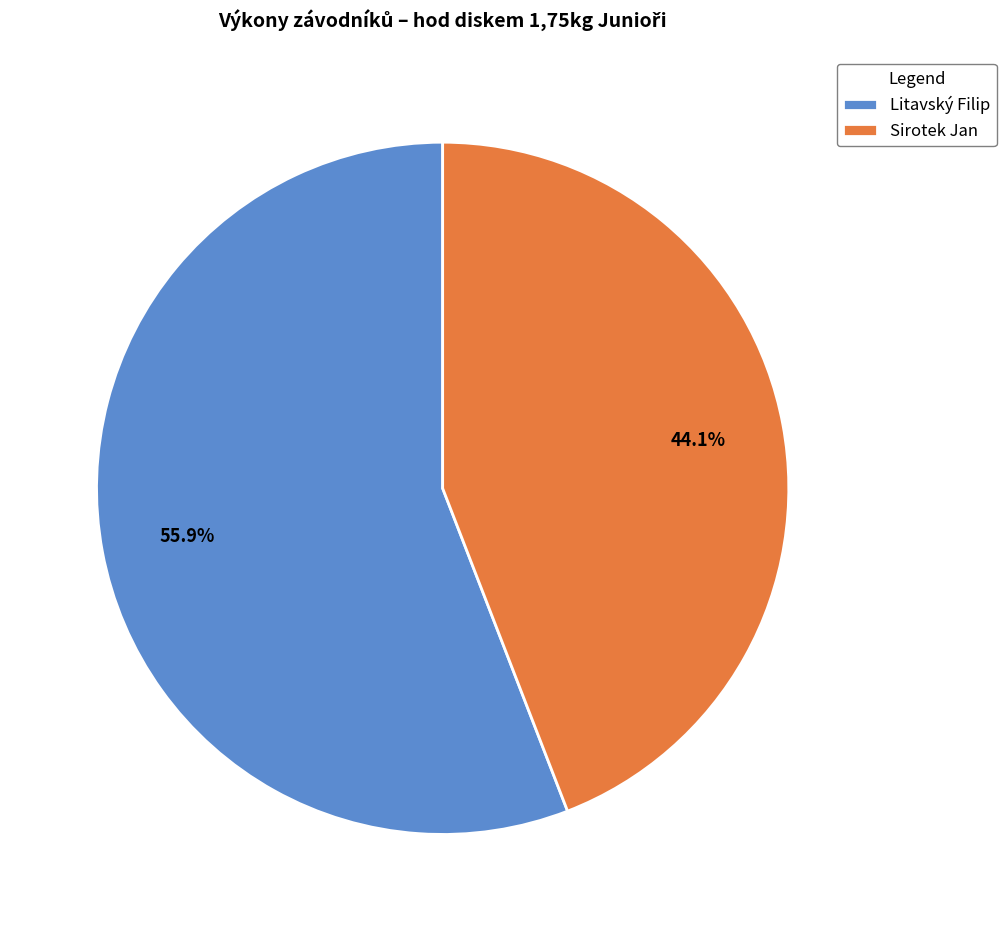

Is the sum of Litavský Filip and Sirotek Jan greater than half?

Yes